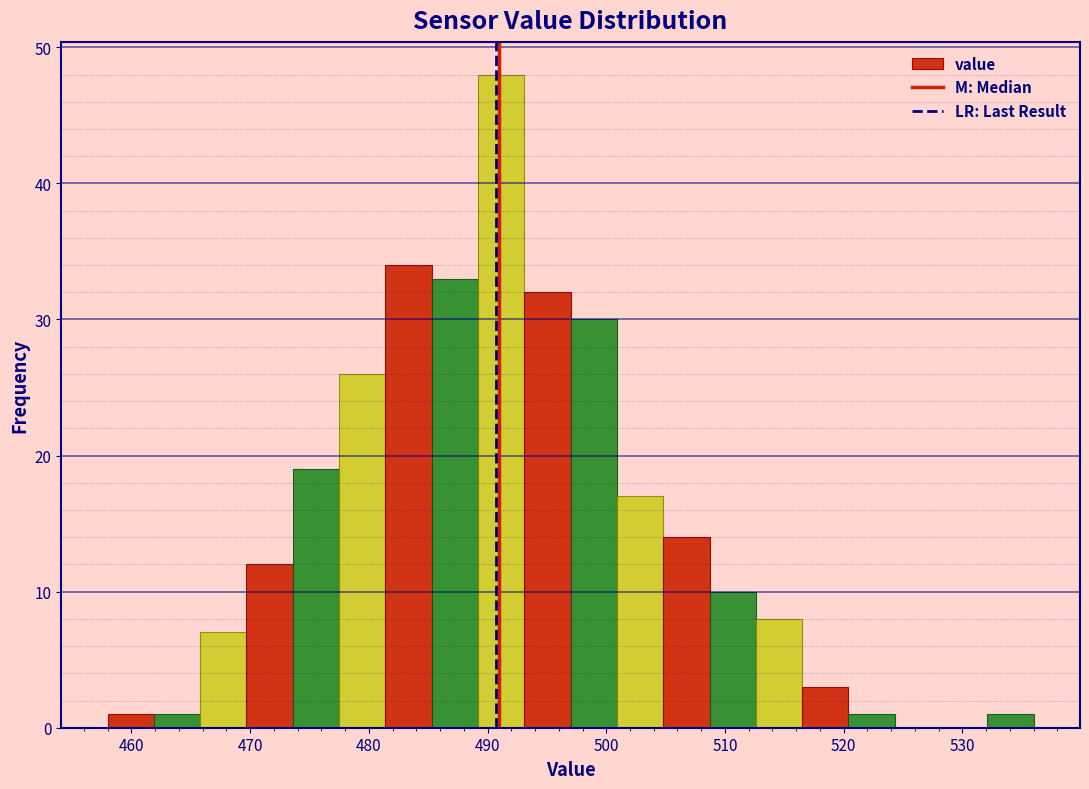

Read against the x-axis, roughly where is the centre of the tallest bar?

491